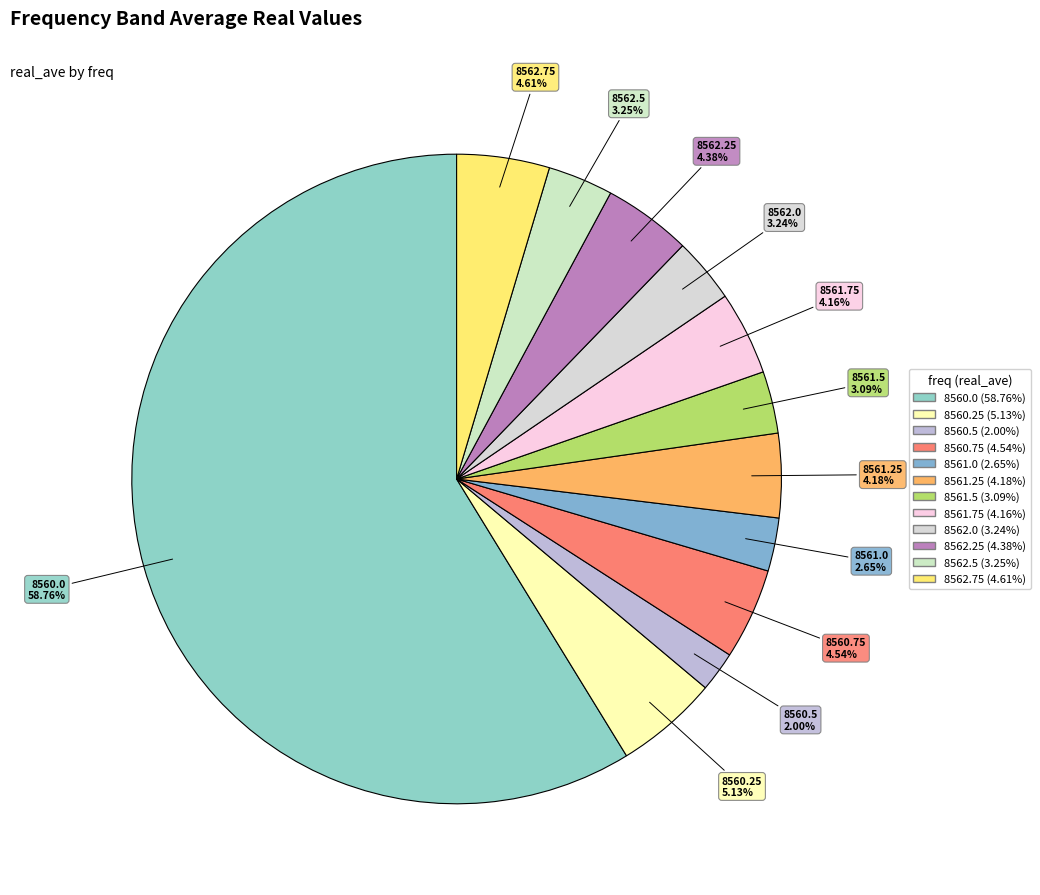

Does 8560.75 account for over 50% of the chart?

No